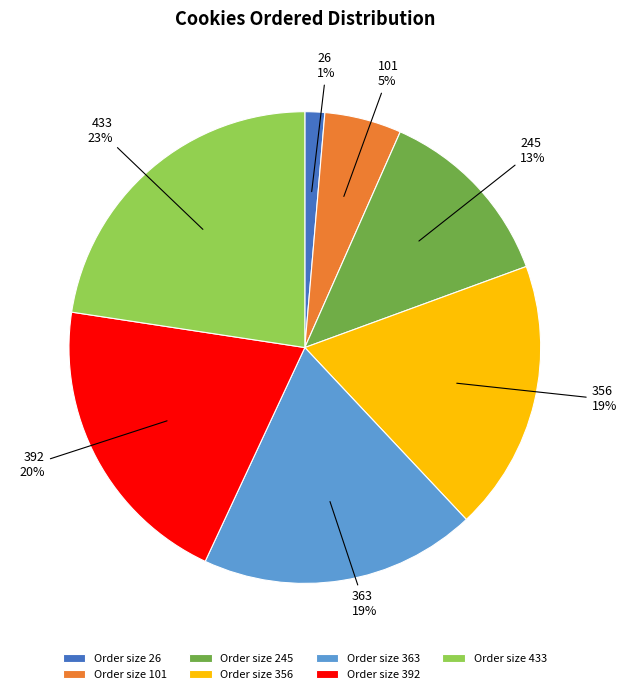

How many segments does this pie chart have?

7